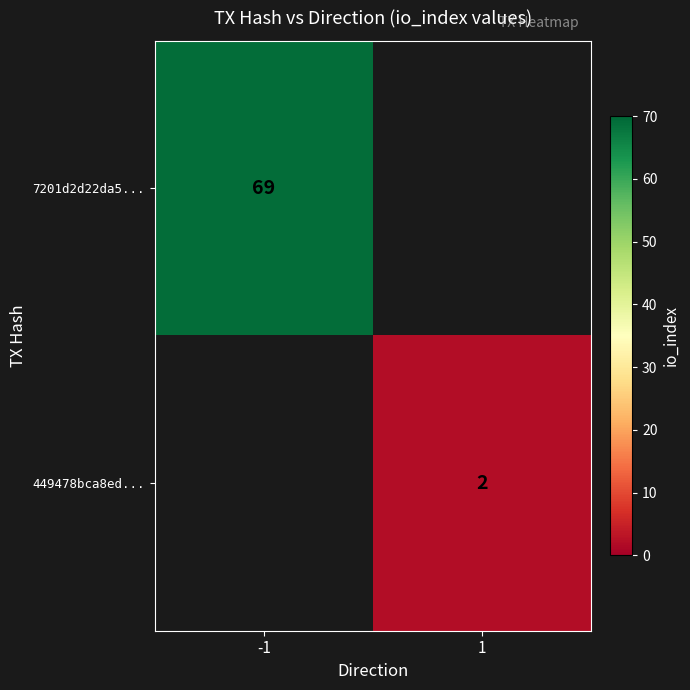

Is it true that 449478bca8ed... equals 2 at 1?

True